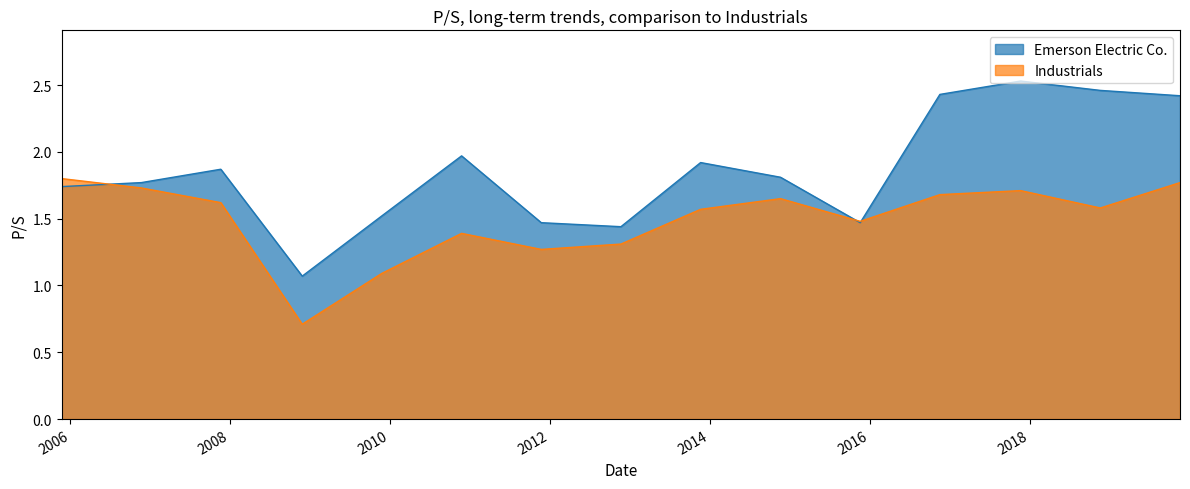

At which category is the sum across all series the highest?

2017-11-20